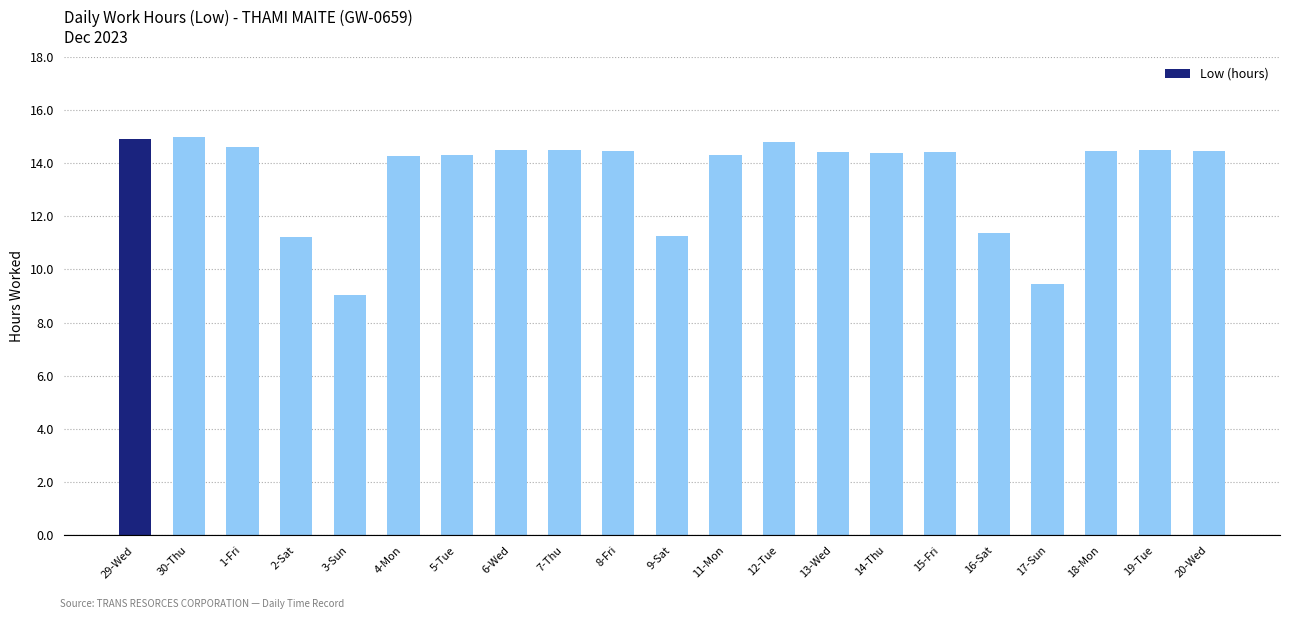

Is it true that the value at 17-Sun is 3.5?

False